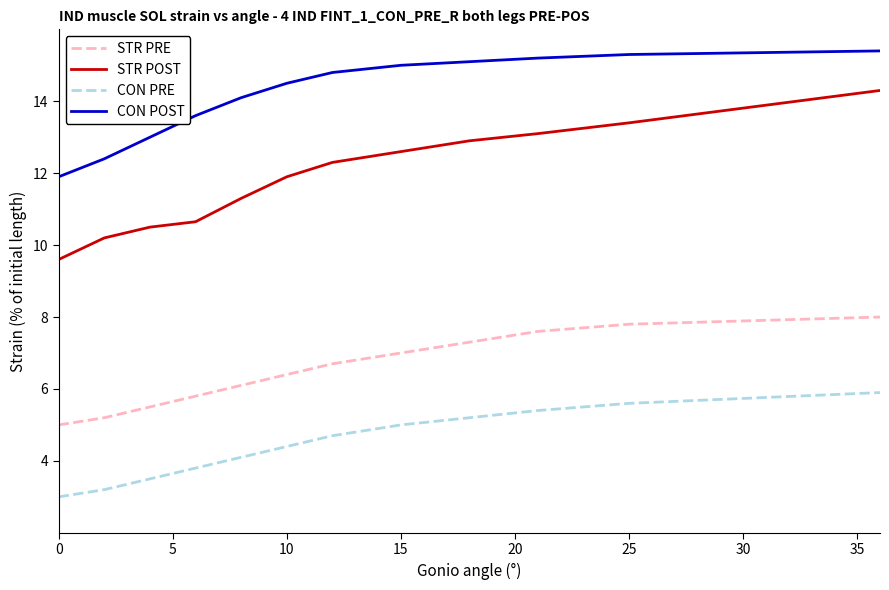

What is the highest value of the CON PRE series?

5.9